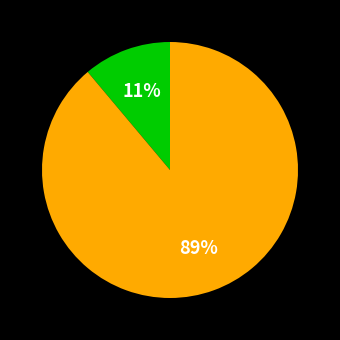

To the nearest percent, what is the difference between the largest and smallest slice percentages?

78%